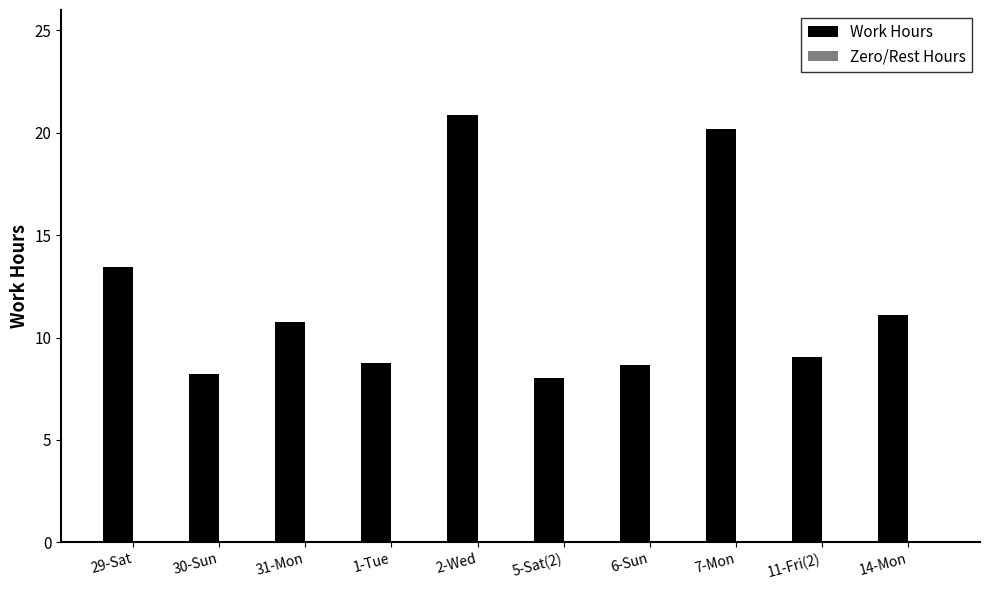

True or false: the data shows 18.3 at 29-Sat.

False